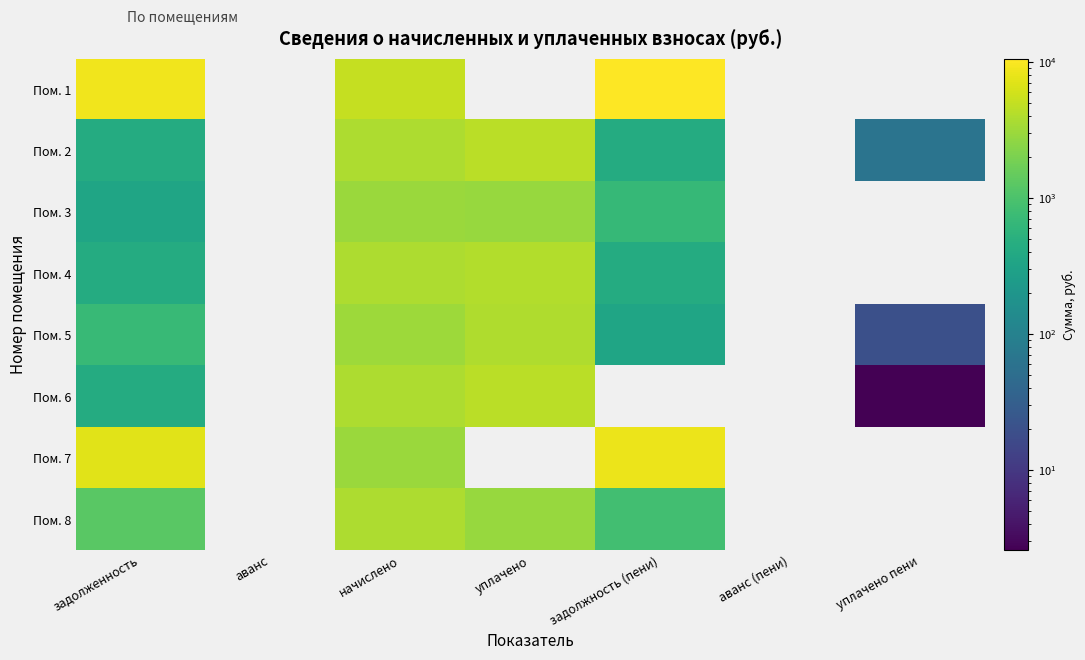

Rank the series at начислено from highest to lowest value.

Пом. 1, Пом. 2, Пом. 4, Пом. 6, Пом. 8, Пом. 5, Пом. 3, Пом. 7